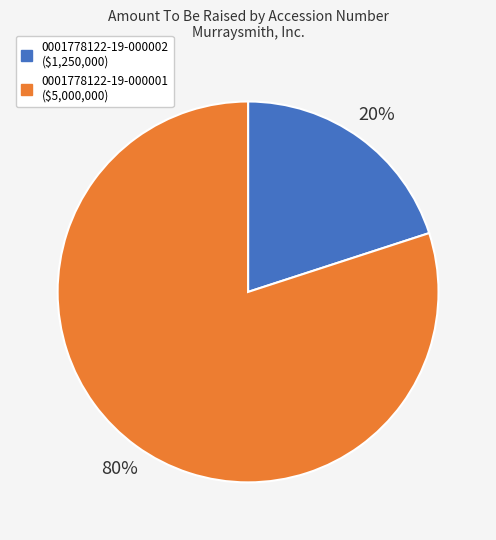

Is there a majority slice in this chart?

Yes